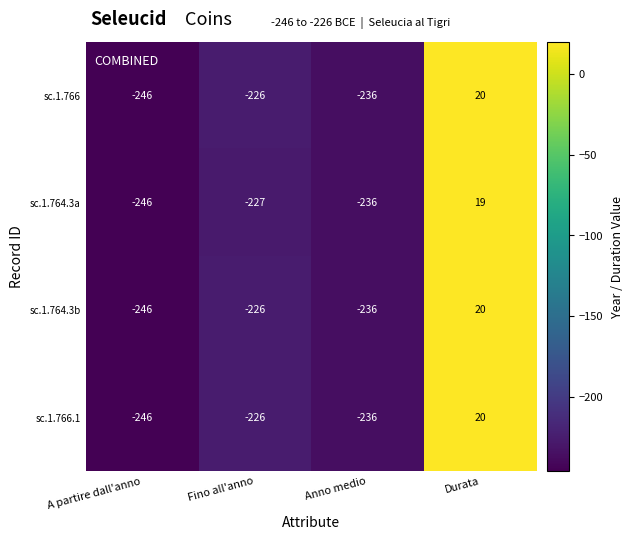

What is the spread (max minus min) of values at Fino all'anno?

1